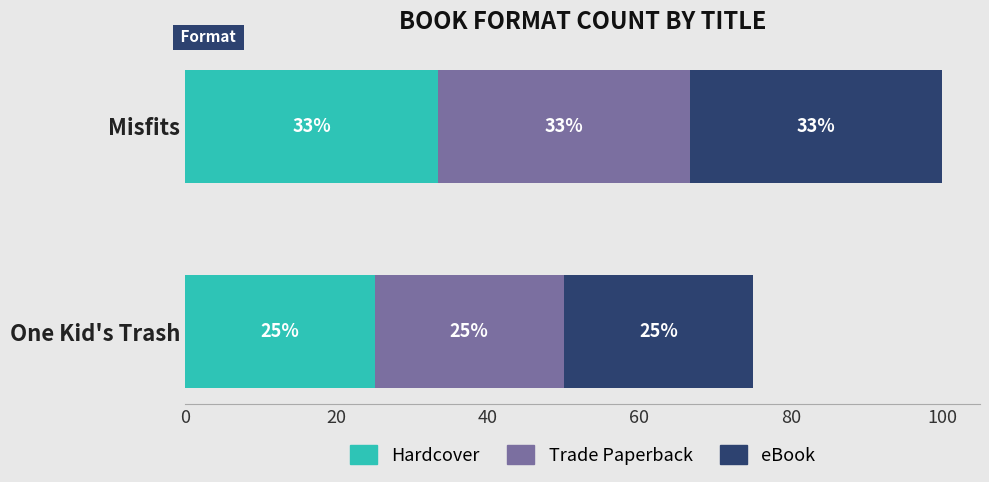

True or false: Hardcover has a value of 33.3 at Misfits.

True